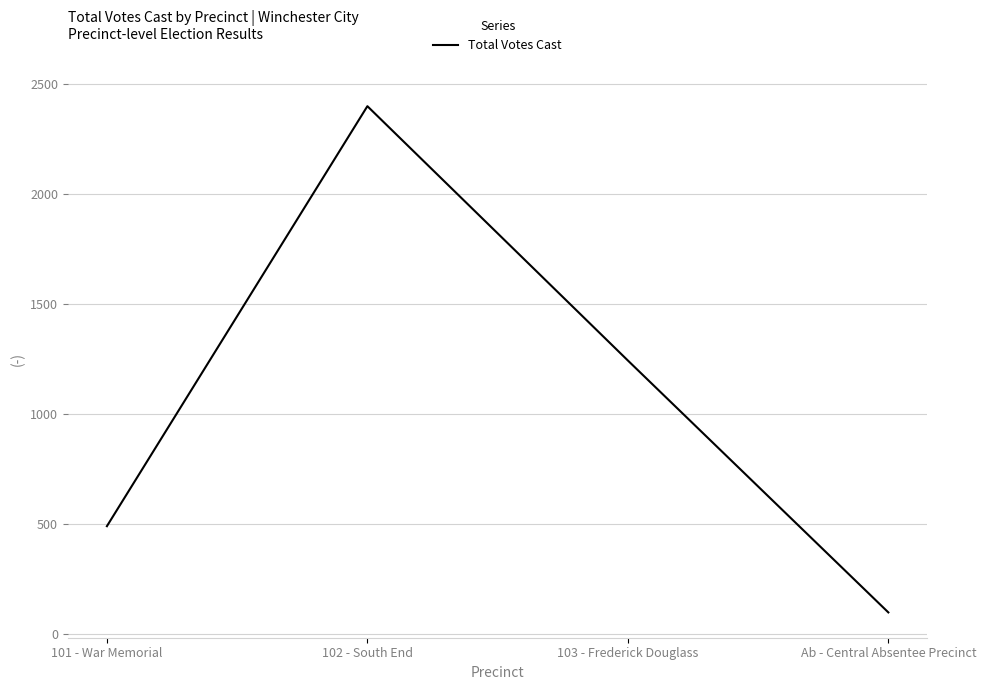

Does the chart have visible grid lines?

Yes